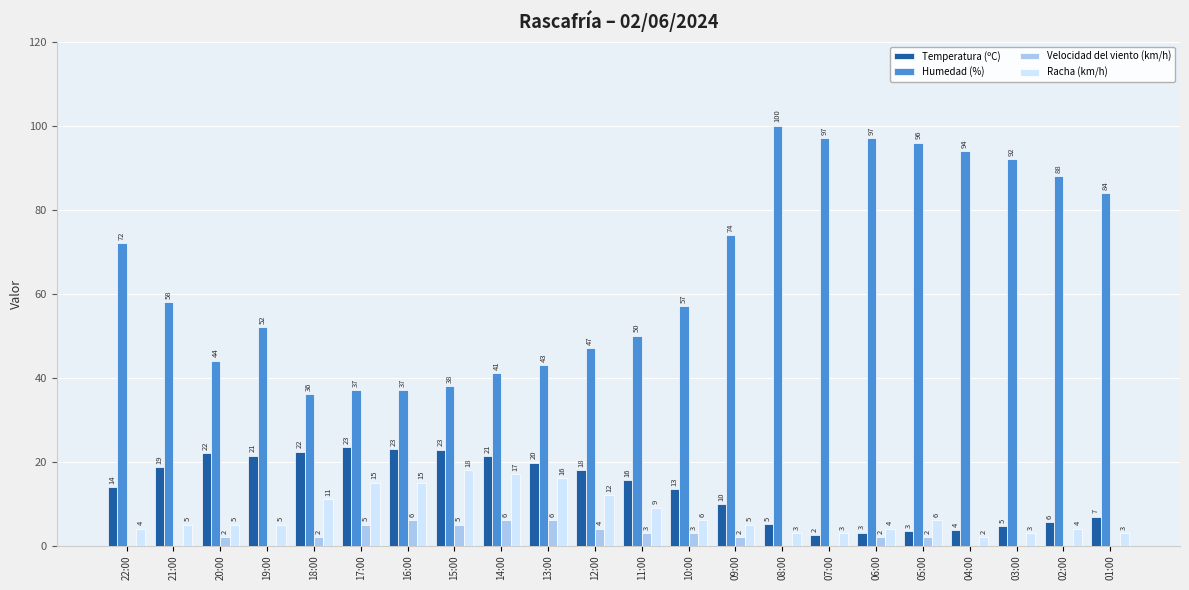

What is the greatest value displayed?

100.0